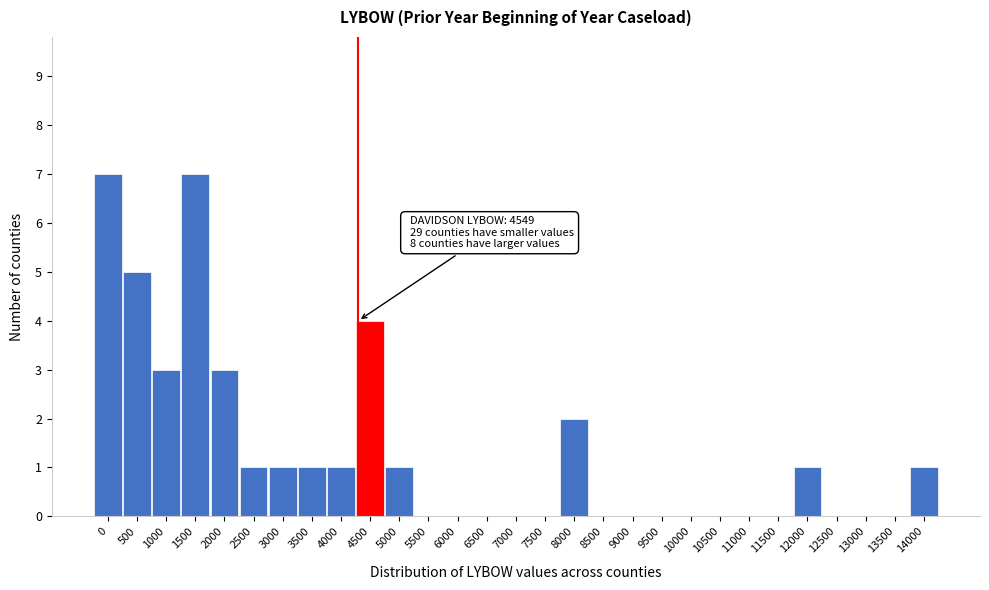

Reading left to right, transcribe all the data shown in this chart.

0=7	500=5	1000=3	1500=7	2000=3	2500=1	3000=1	3500=1	4000=1	4500=4	5000=1	5500=0	6000=0	6500=0	7000=0	7500=0	8000=2	8500=0	9000=0	9500=0	10000=0	10500=0	11000=0	11500=0	12000=1	12500=0	13000=0	13500=0	14000=1